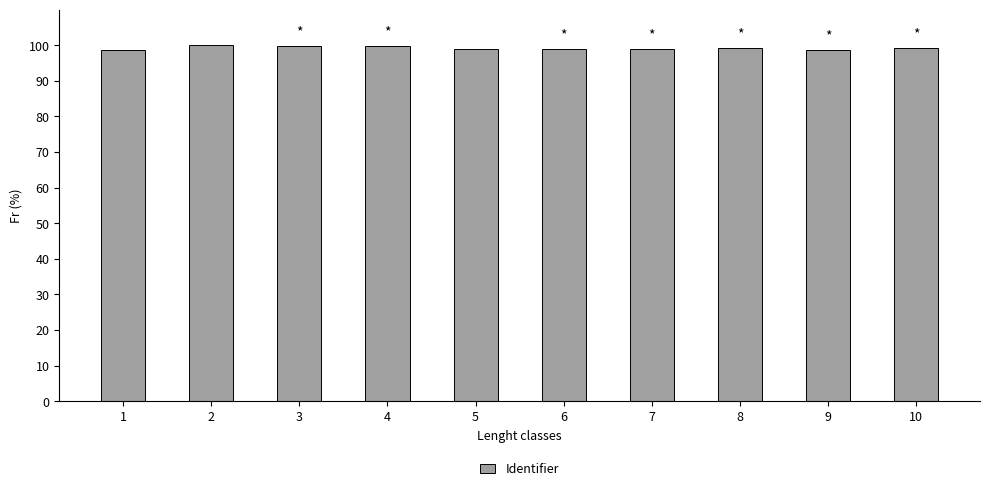

True or false: the data shows 57.7 at 7.

False